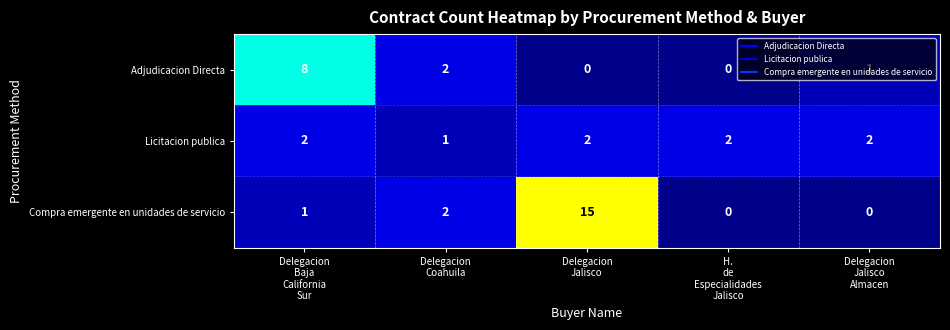

What is the difference between the maximum and minimum values in the Compra emergente en unidades de servicio series?

15